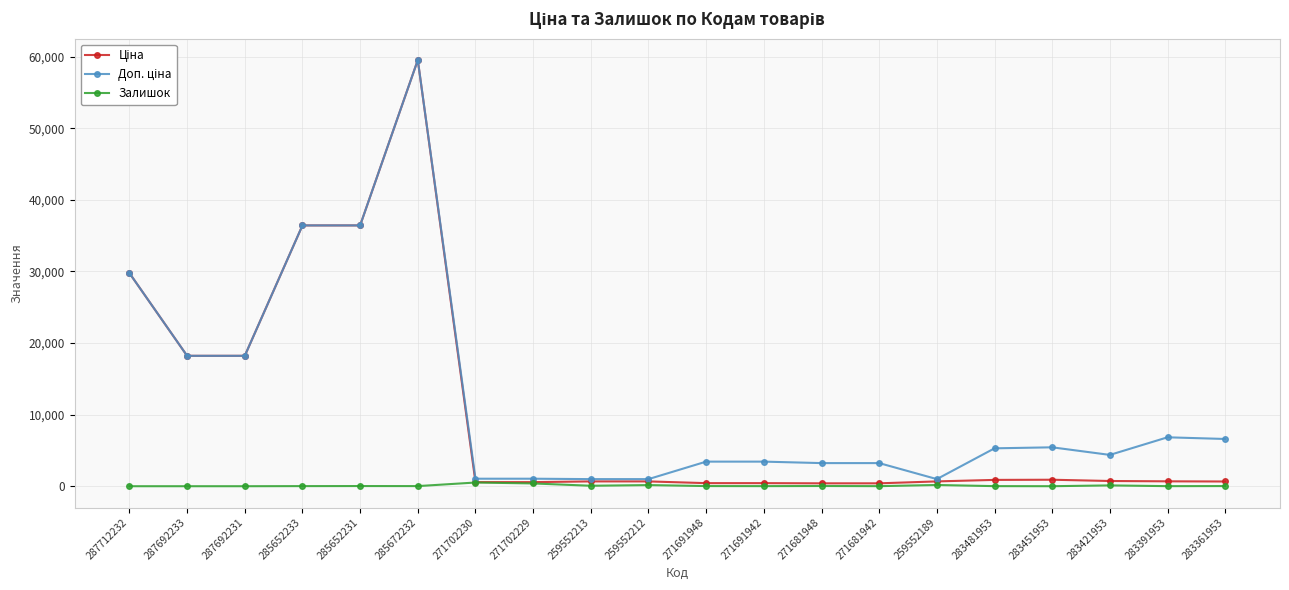

The Залишок series shows 0.0 at 287692233. True or false?

True